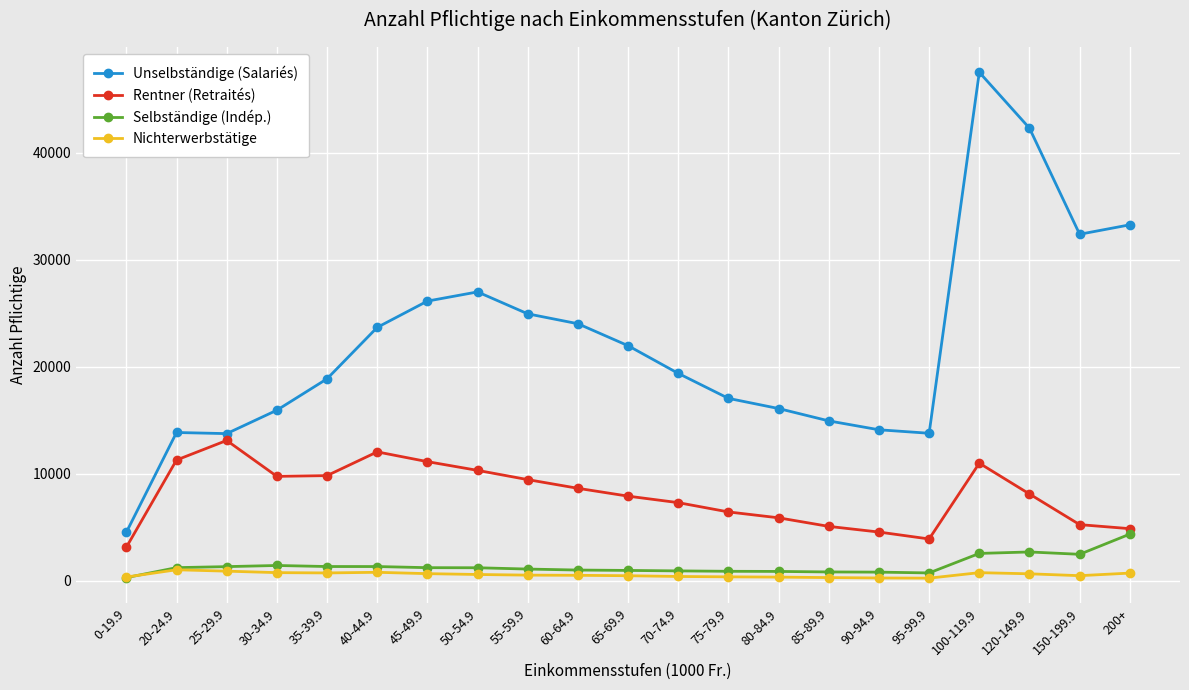

At how many categories does at least one series exceed 43590?

1